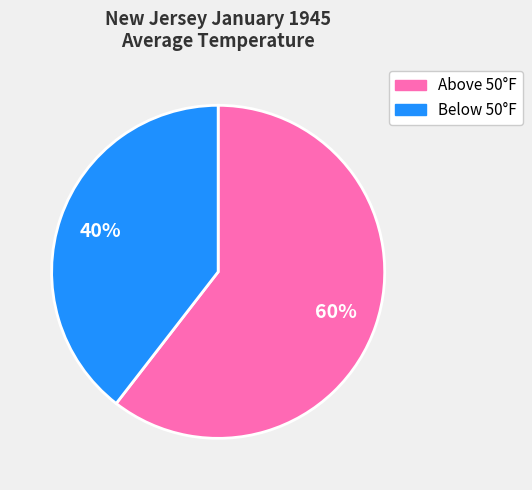

Count the number of slices in the pie.

2